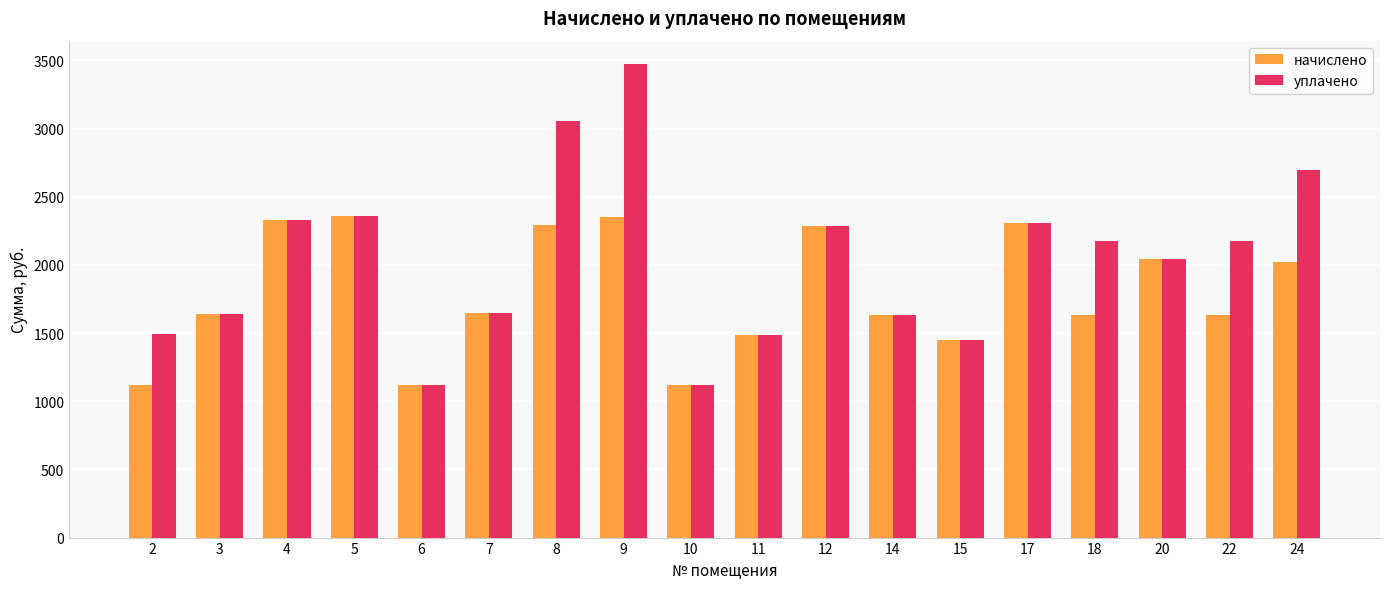

The value of уплачено at 3 is 1640.7. True or false?

True